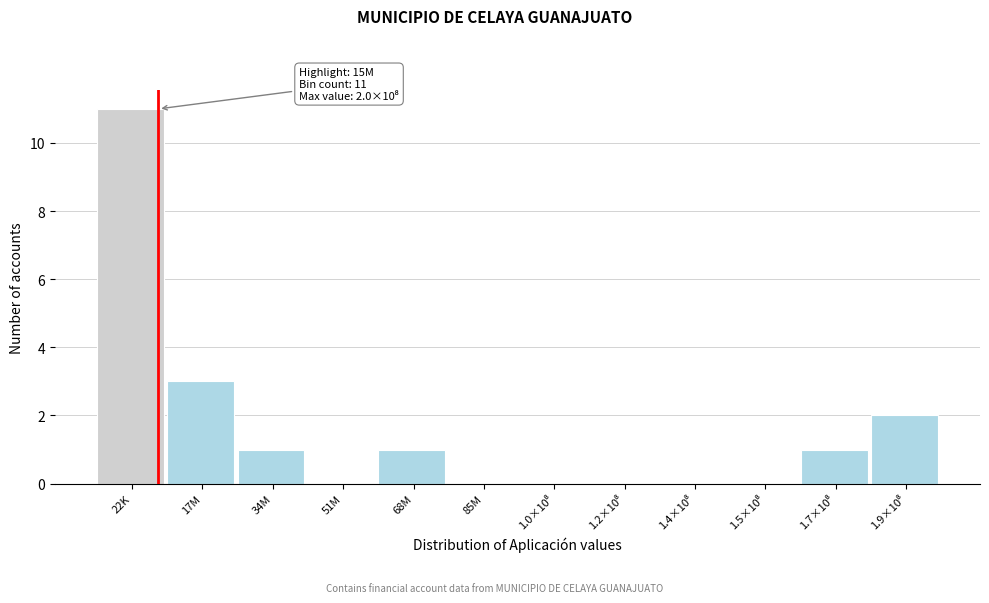

Where is the data nearest to the value 5?

17M